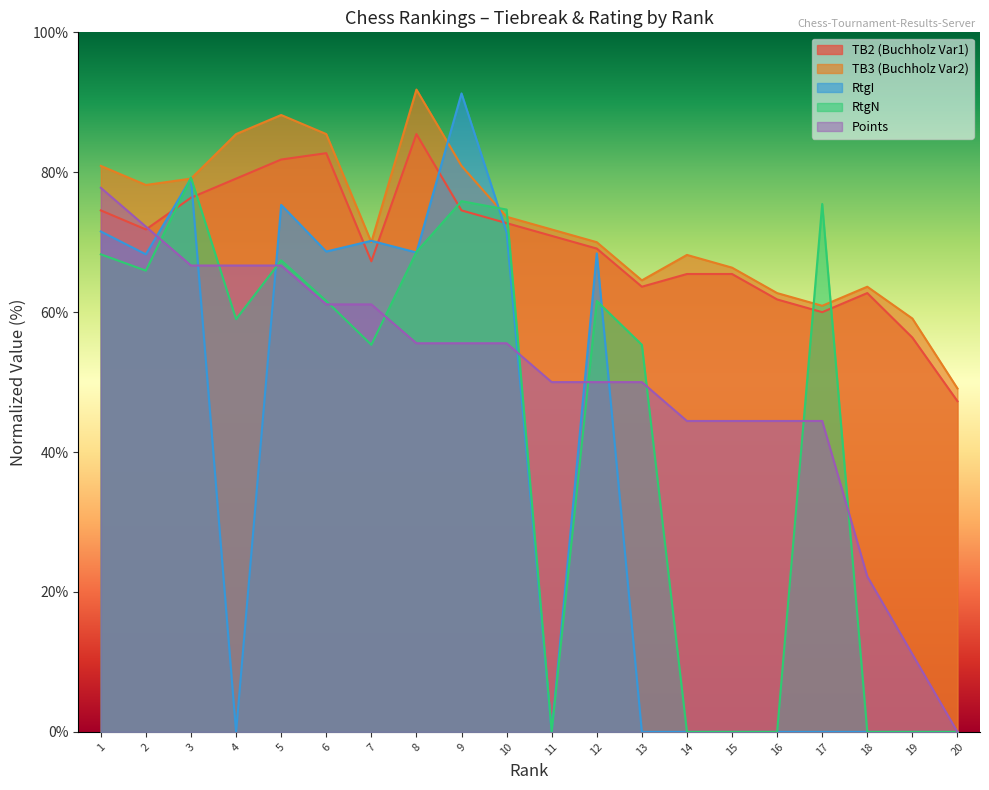

Where does the RtgI series first go above 68?

1